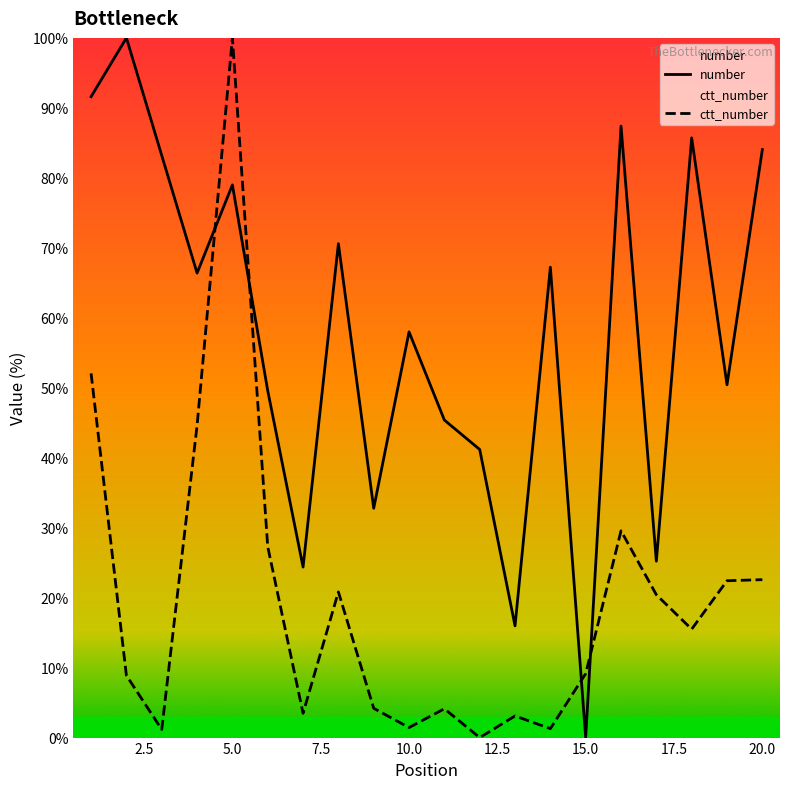

List the series in order of their peak value, highest first.

number, ctt_number